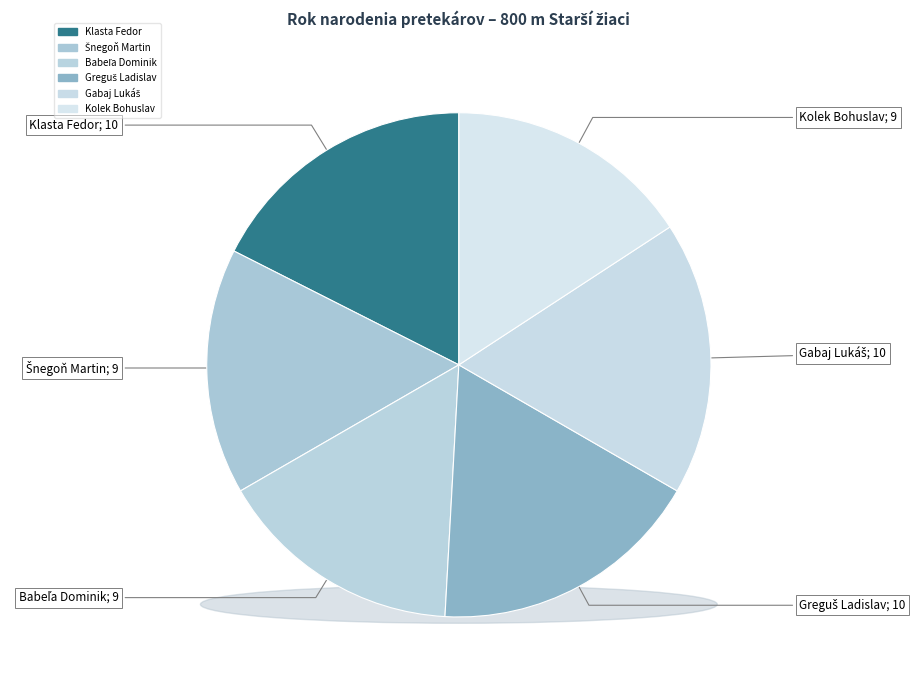

Count the number of slices in the pie.

6